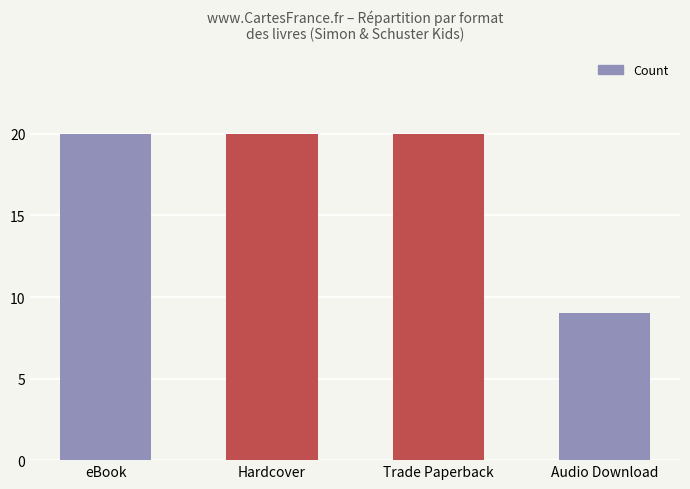

Reading left to right, extract all data points from this chart.

20	20	20	9